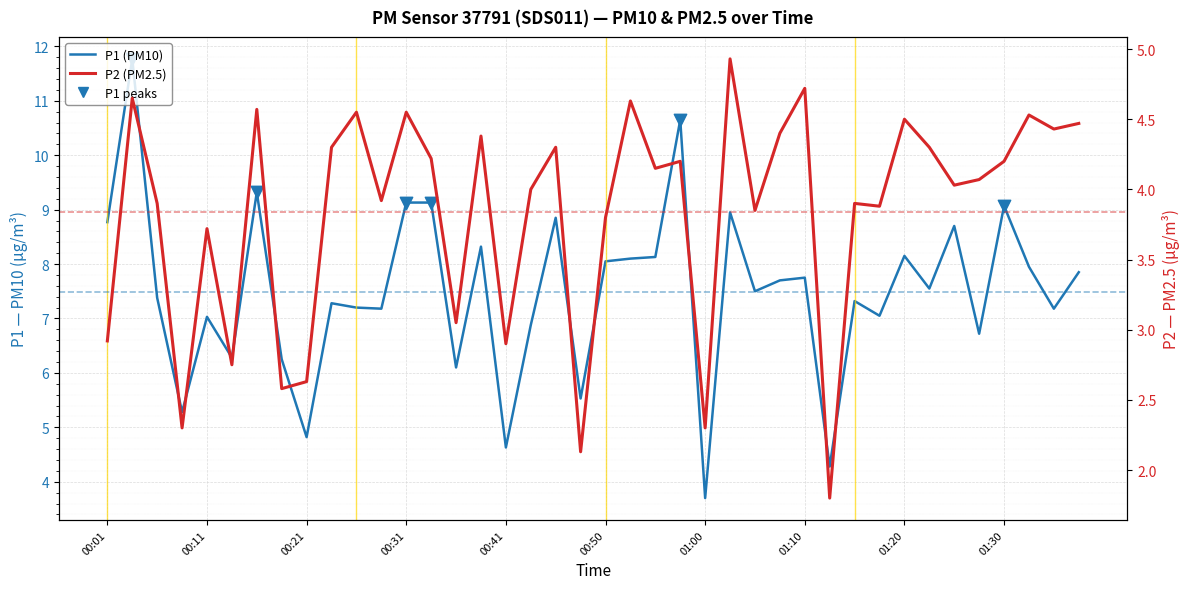

At which category is the sum across all series the highest?

00:03